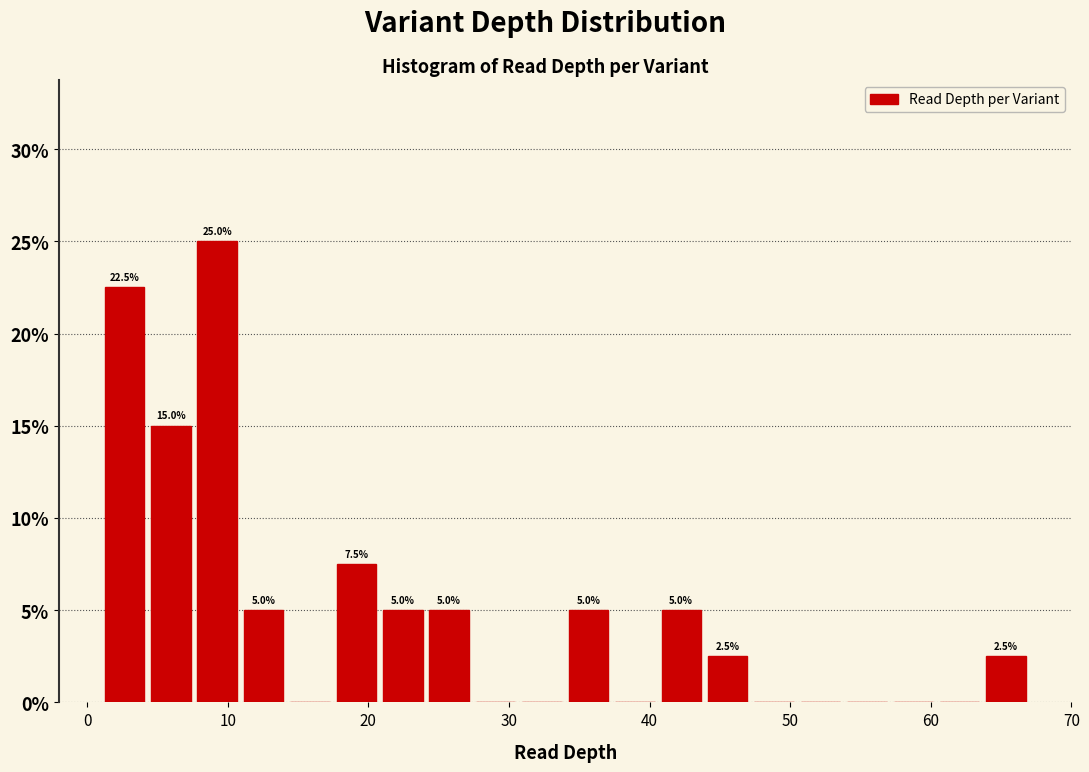

Read against the x-axis, roughly where is the centre of the tallest bar?

9